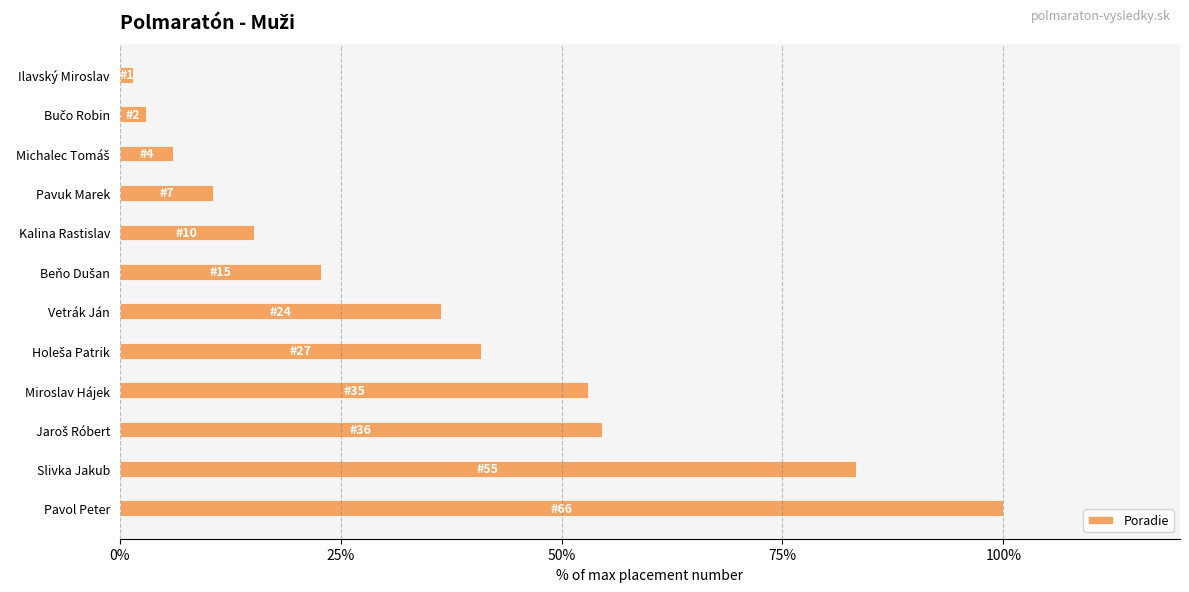

What is the difference between the maximum and second lowest values?

97.0